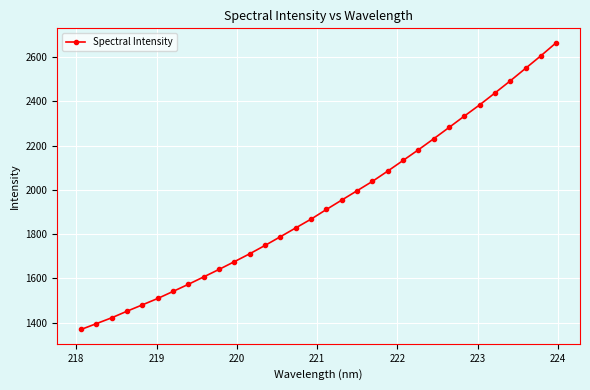

What is the value of the 31st point from the left?

2605.4